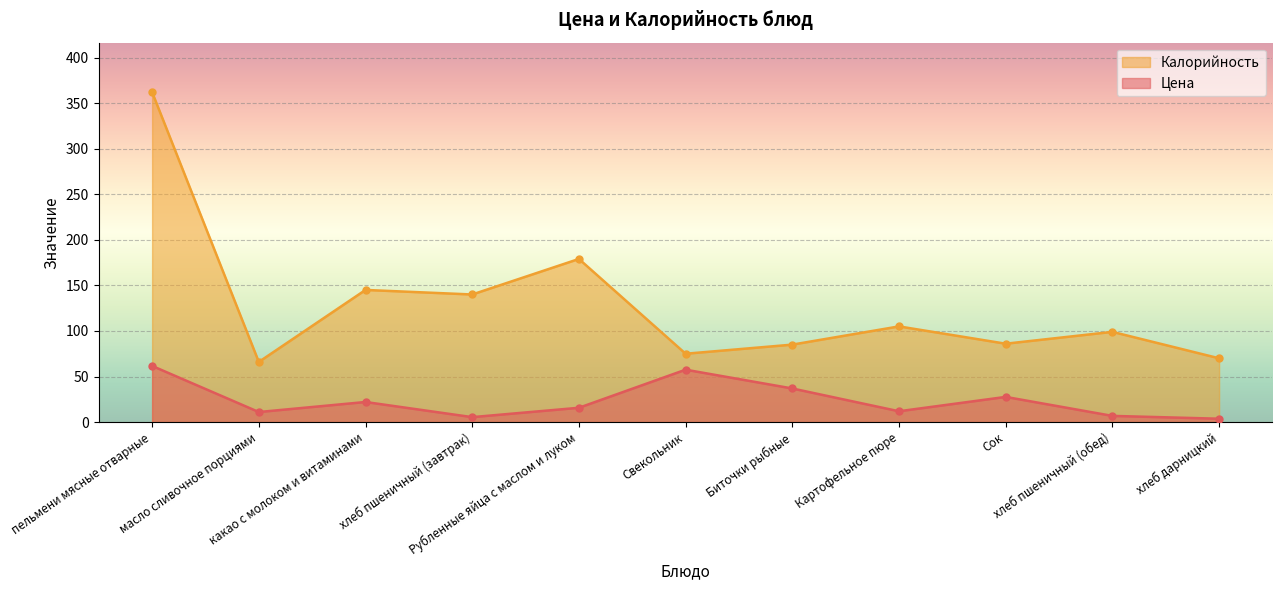

At which label is Цена closest to 32?

Сок